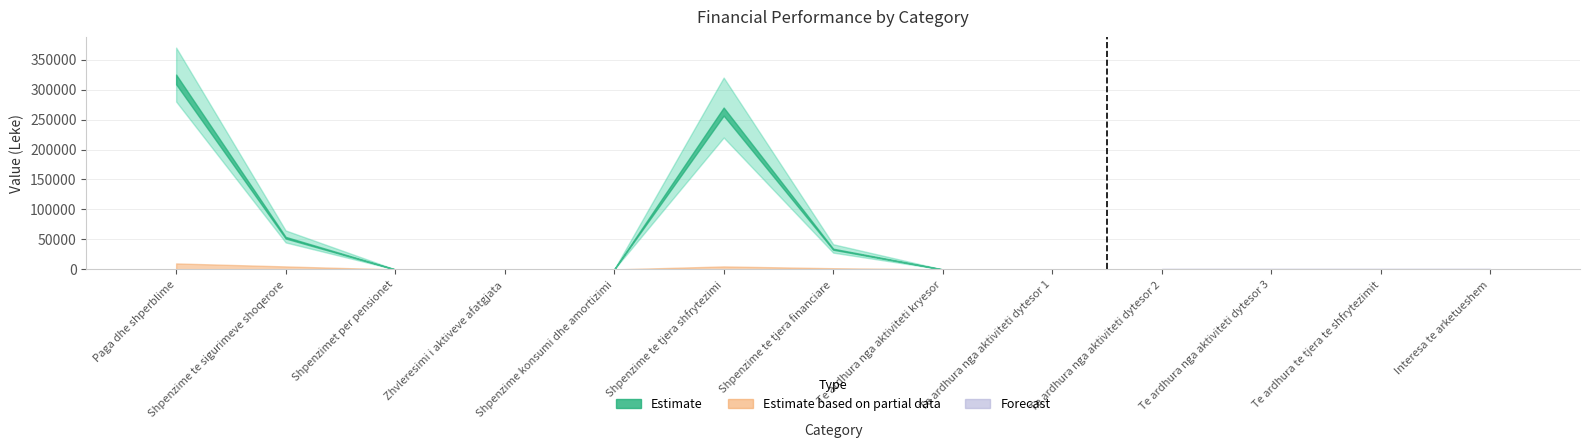

The value at Te ardhura nga aktiviteti dytesor 2 is 0.0. True or false?

True